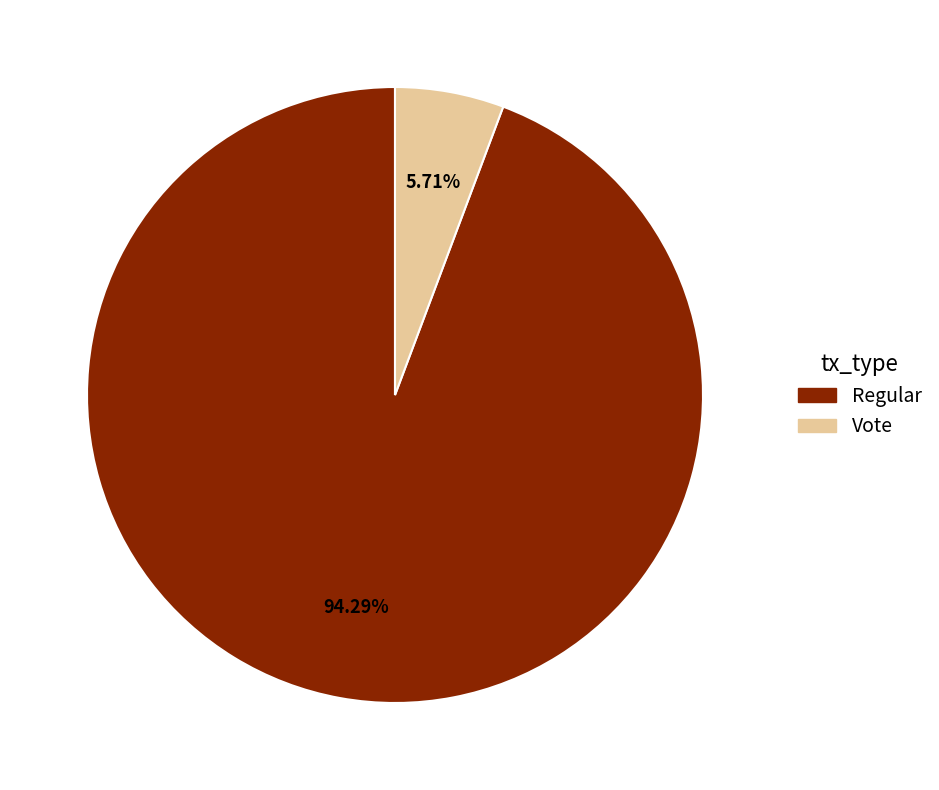

What portion of the pie excludes Vote?

94.3%